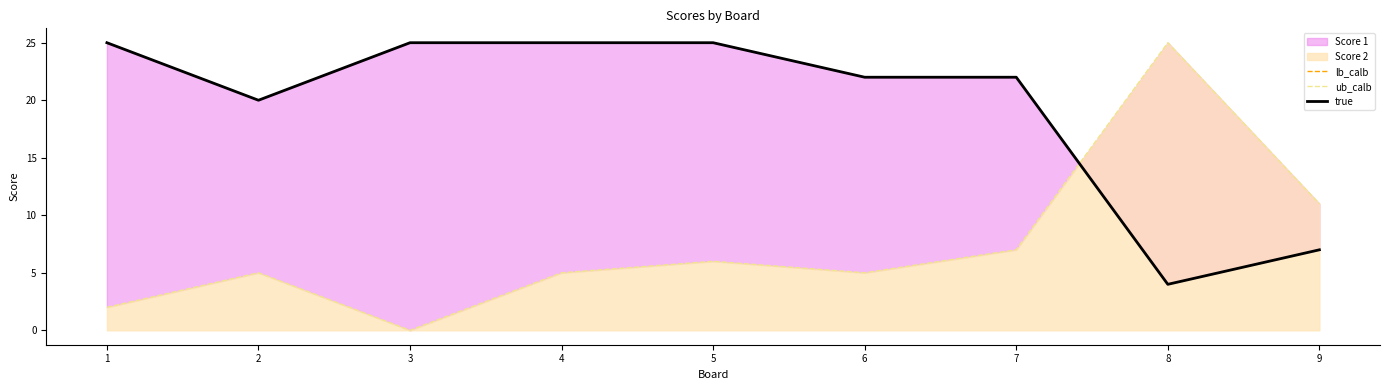

How many data points in true are above 22?

4